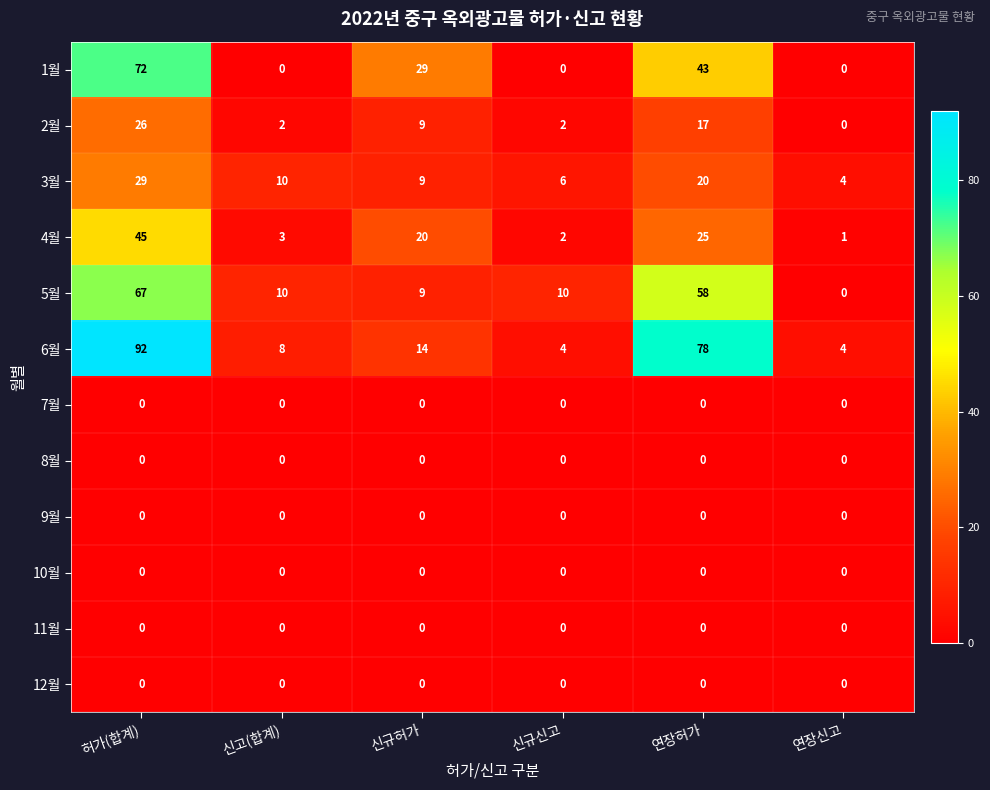

Count the number of data series in this chart.

12